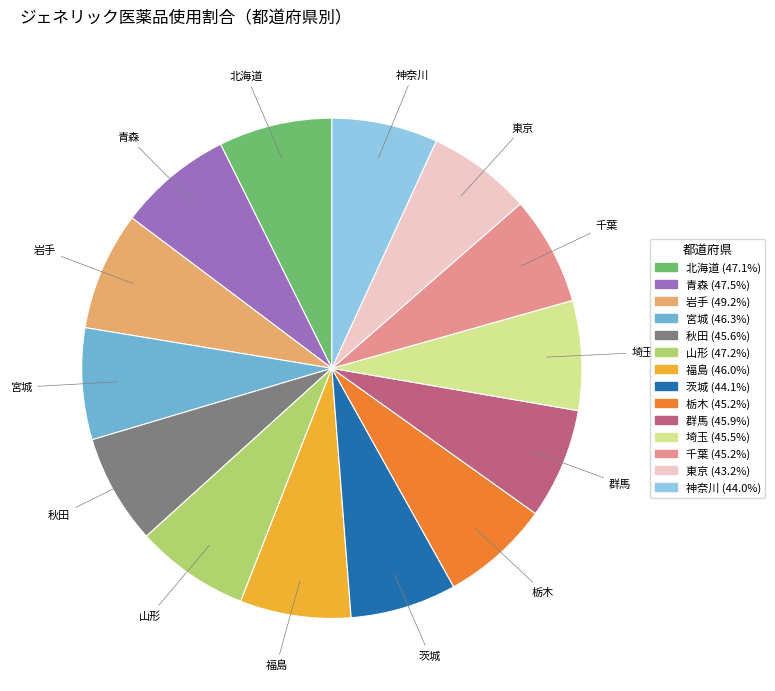

How many slices are in this pie chart?

14